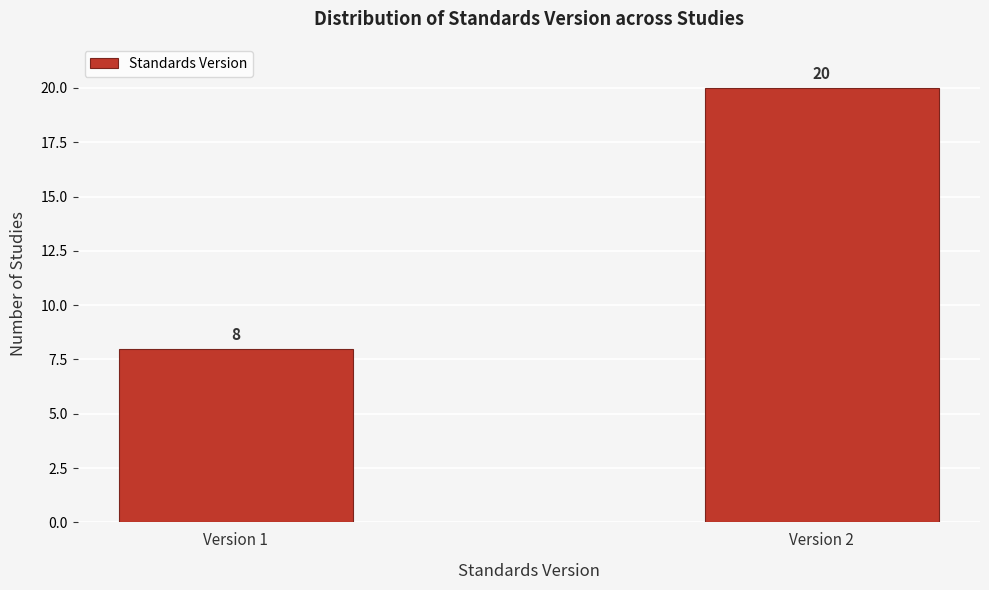

Reading left to right, extract all data points from this chart.

Version 1=8	Version 2=20